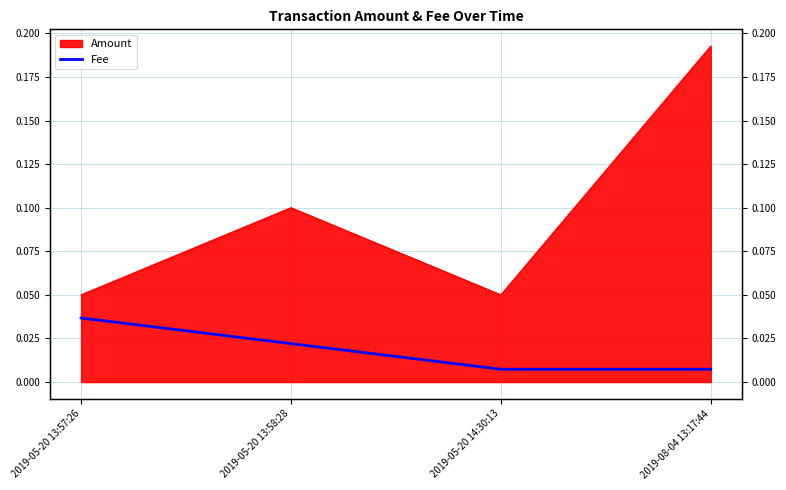

How many lines are shown in the chart?

1